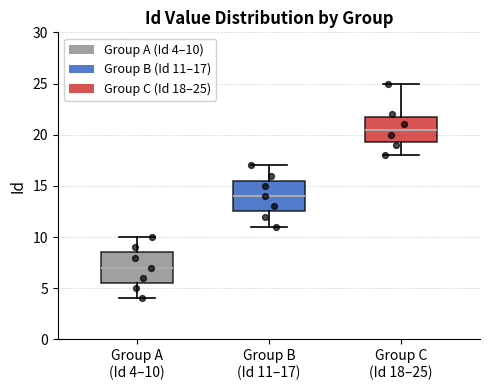

Reading left to right, read every box against the y-axis: the position of its median line, the range the box covers, and the ends of its whiskers. The values are not printed on the chart, so give them approximately, as read against the axis.

Group A (Id 4–10): median 7.0, box 5.5 to 8.5, whiskers 4.0 to 10.0
Group B (Id 11–17): median 14.0, box 12.5 to 15.5, whiskers 11.0 to 17.0
Group C (Id 18–25): median 20.5, box 19.5 to 22.0, whiskers 18.0 to 25.0